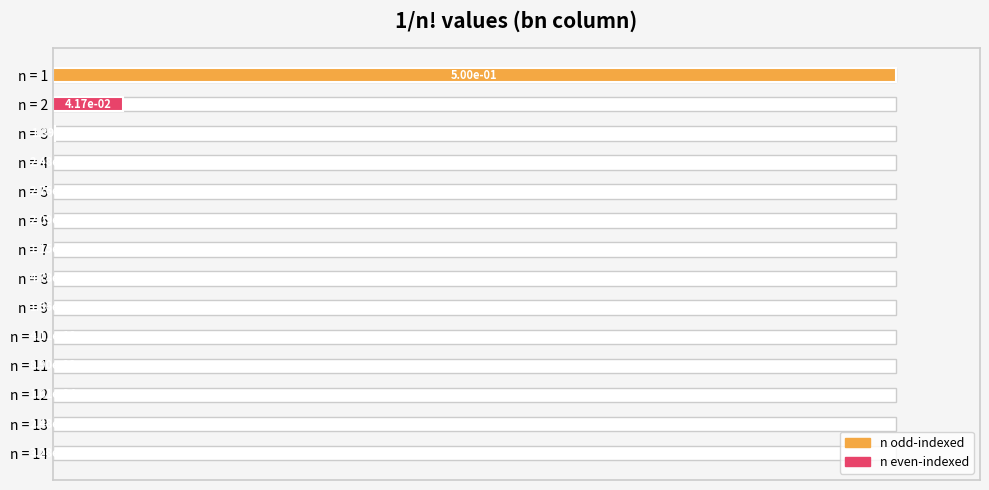

True or false: the data shows 164.3 at n = 1.

False